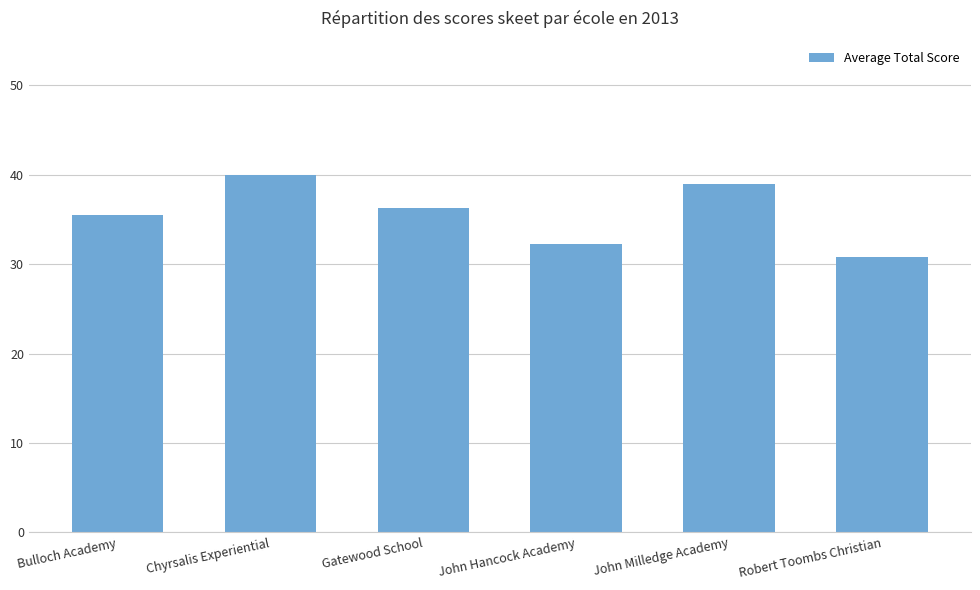

What position from the left is Chyrsalis Experiential?

2